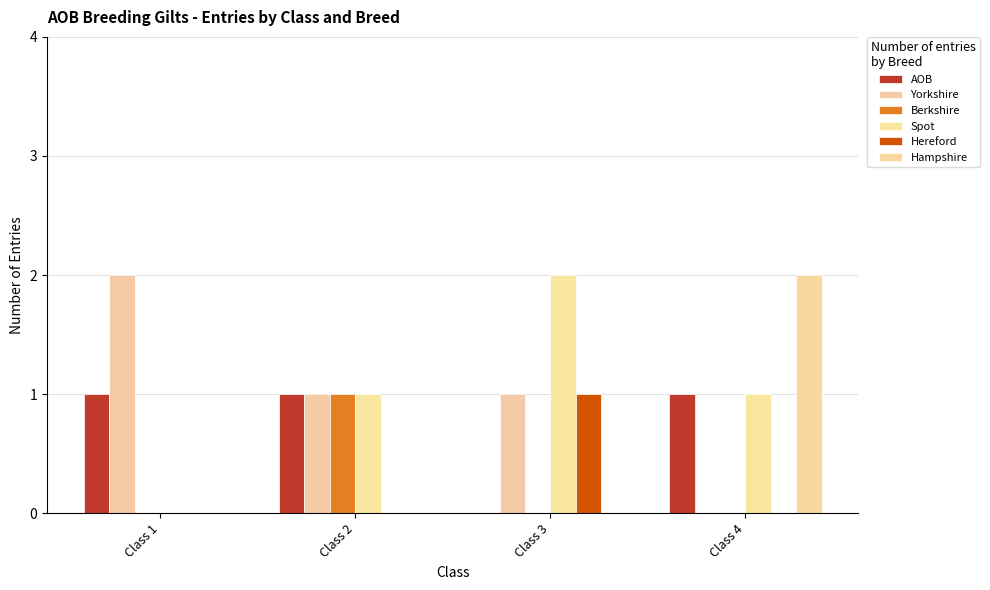

At which label is Yorkshire closest to 1?

Class 2